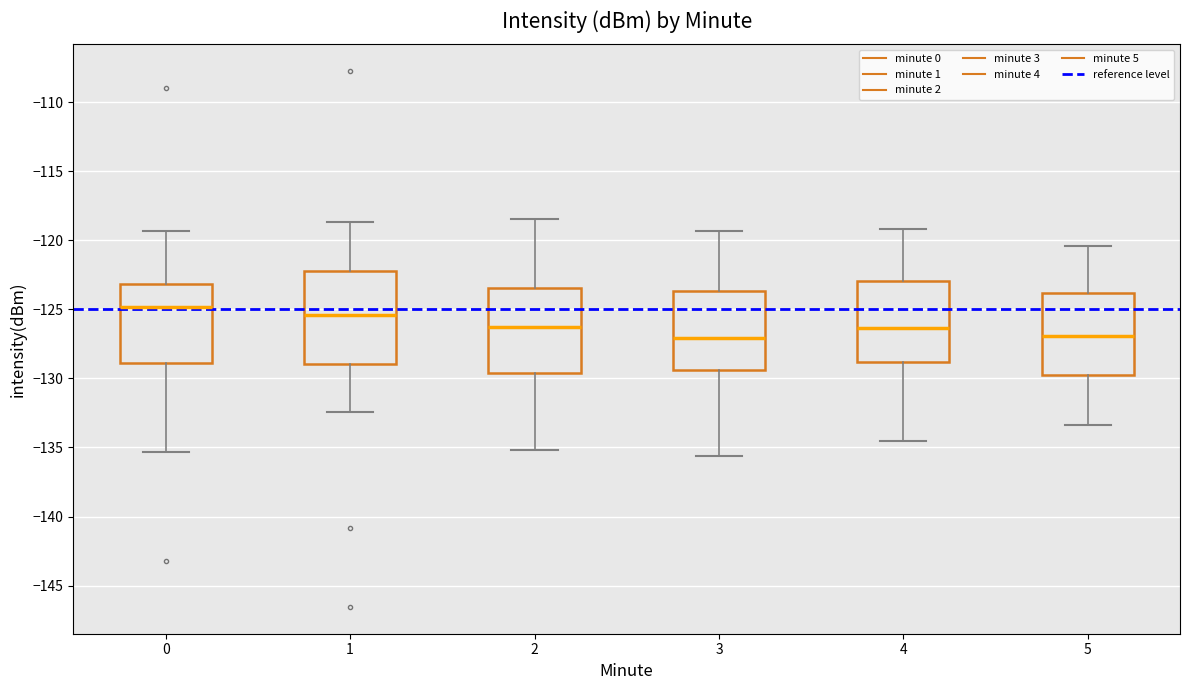

Reading left to right, read every box against the y-axis: the position of its median line, the range the box covers, and the ends of its whiskers. The values are not printed on the chart, so give them approximately, as read against the axis.

0: median -125.0, box -129.0 to -123.0, whiskers -135.5 to -119.5
1: median -125.5, box -129.0 to -122.0, whiskers -132.5 to -118.5
2: median -126.5, box -129.5 to -123.5, whiskers -135.0 to -118.5
3: median -127.0, box -129.5 to -123.5, whiskers -135.5 to -119.5
4: median -126.5, box -129.0 to -123.0, whiskers -134.5 to -119.0
5: median -127.0, box -130.0 to -124.0, whiskers -133.5 to -120.5